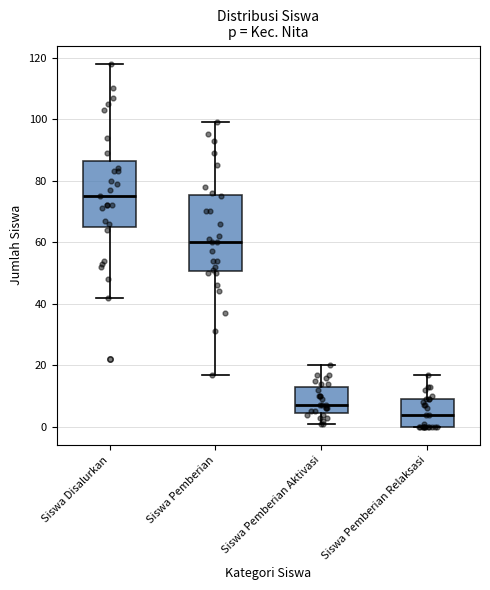

Reading left to right, transcribe this box plot: for each box, give where its median line is, the range the box spans, and where its two whiskers end, as read against the y-axis. The values are not printed on the chart, so give them approximately, as read against the axis.

Siswa Disalurkan: median 76, box 66 to 86, whiskers 42 to 118
Siswa Pemberian: median 60, box 50 to 76, whiskers 18 to 100
Siswa Pemberian Aktivasi: median 8, box 4 to 14, whiskers 2 to 20
Siswa Pemberian Relaksasi: median 4, box 0 to 10, whiskers 0 to 18